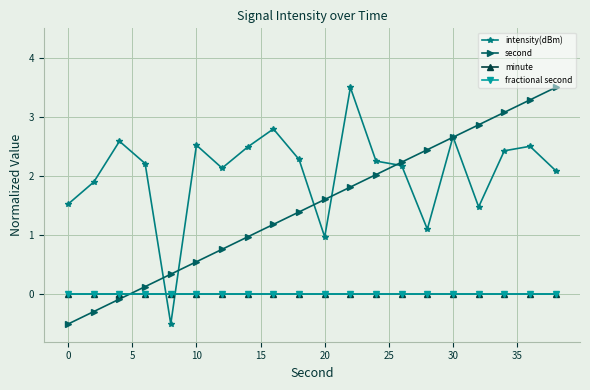

Is this an area chart (filled region under the line)?

No